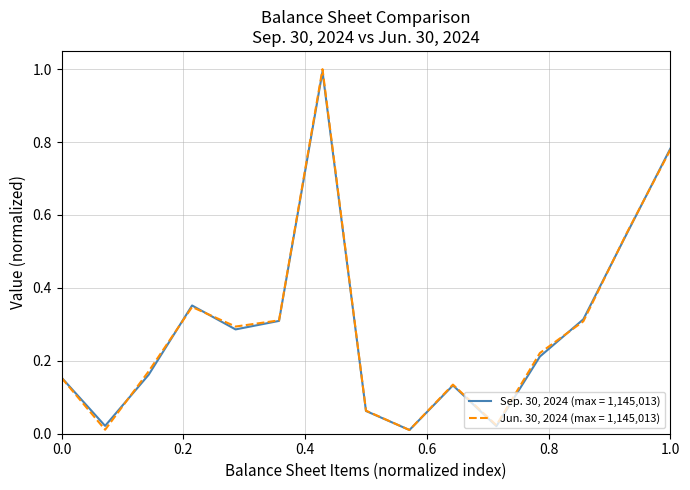

Count the number of data series in this chart.

2